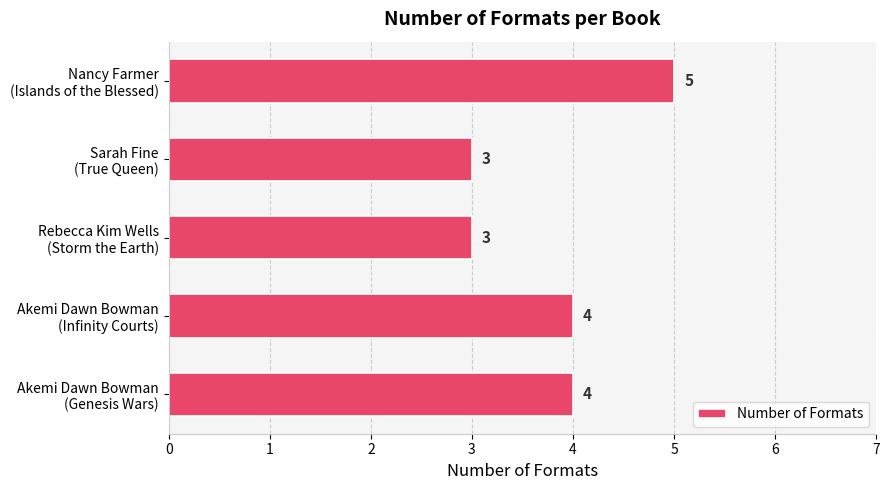

What is the smallest value displayed?

3